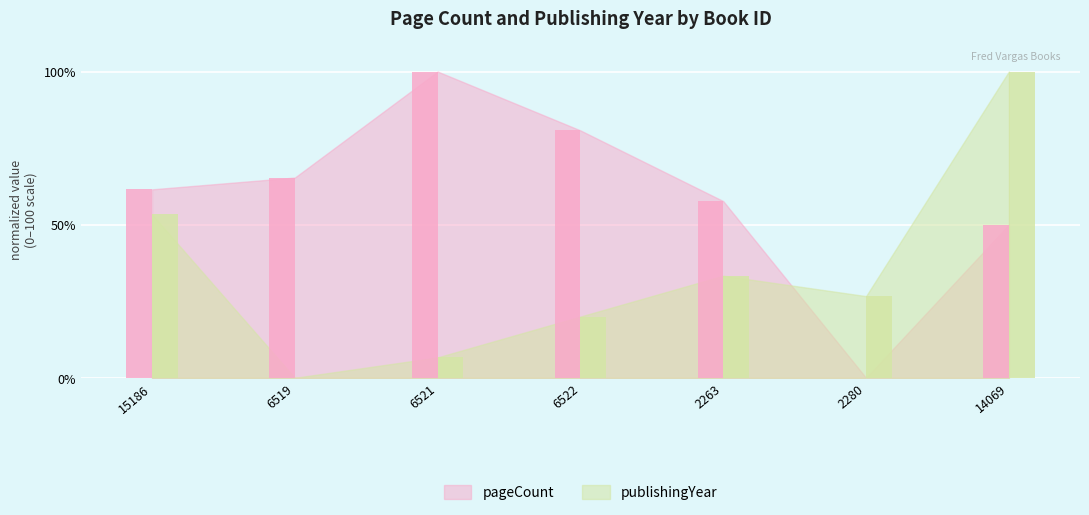

What is the average value of the pageCount series?

59.3